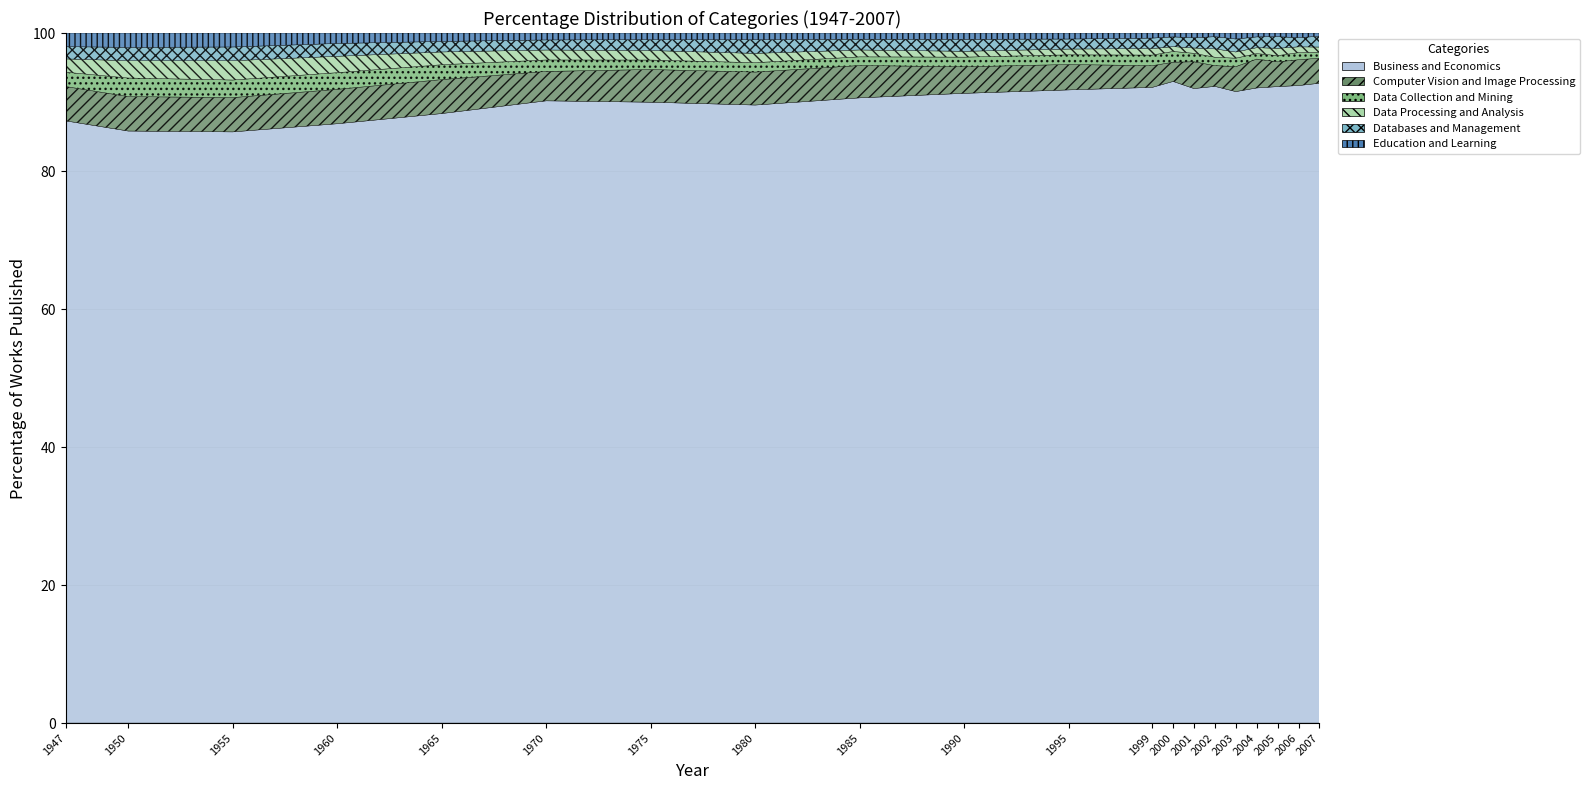

At which category does Row2 reach its first local valley?

2000